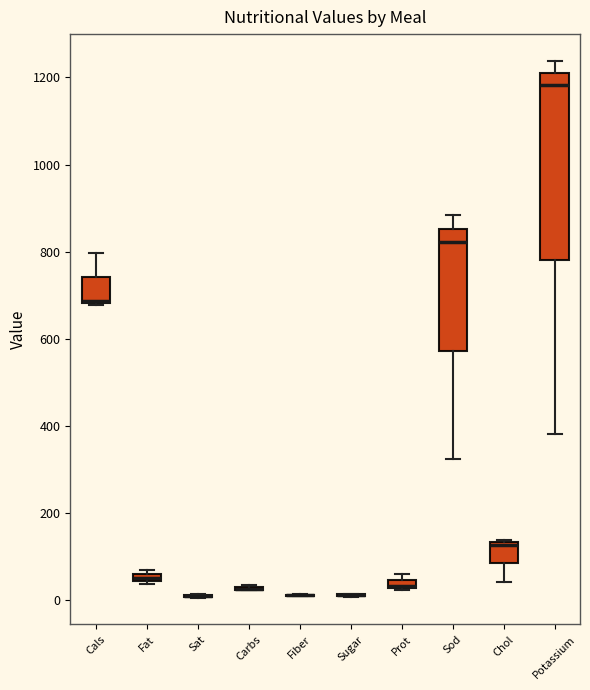

Where does the median line of the box for Chol sit on the y-axis? The values are not printed on the chart, so give them approximately, as read against the axis.

120